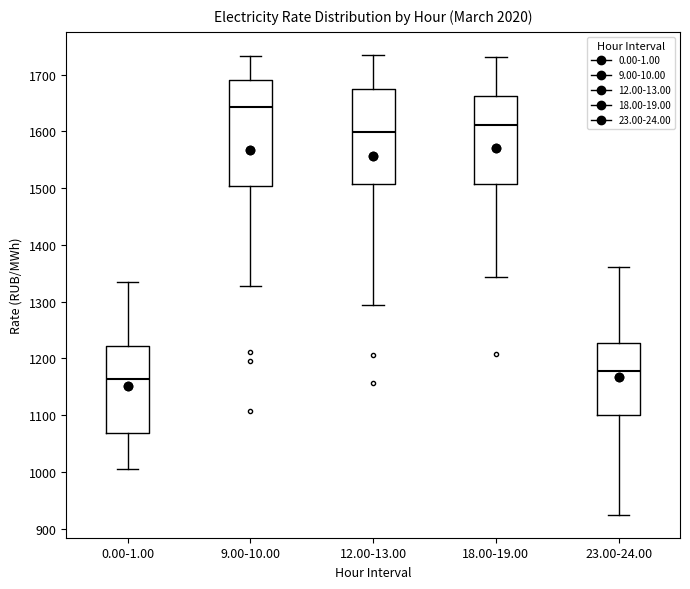

Where does the upper whisker of the box for 12.00-13.00 end on the y-axis? The values are not printed on the chart, so give them approximately, as read against the axis.

1740